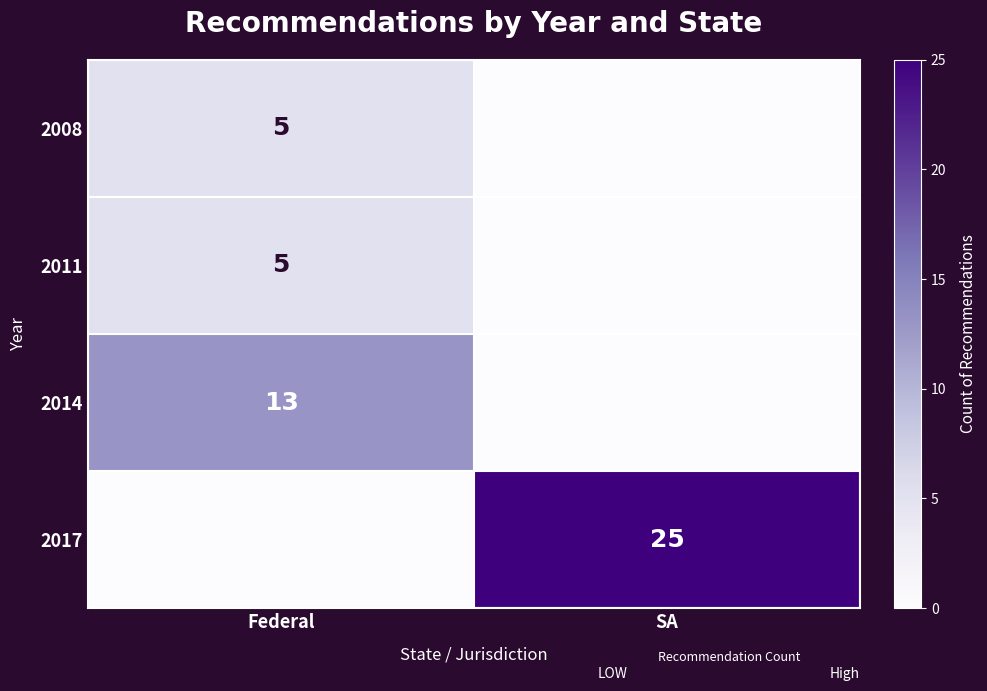

True or false: 2011 has a value of 5 at Federal.

True